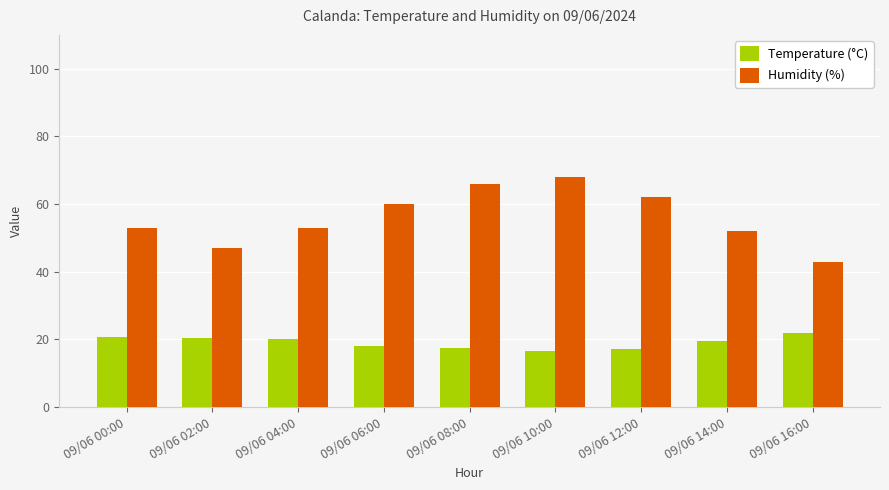

Is it true that Humidity (%) equals 29.5 at 09/06 12:00?

False